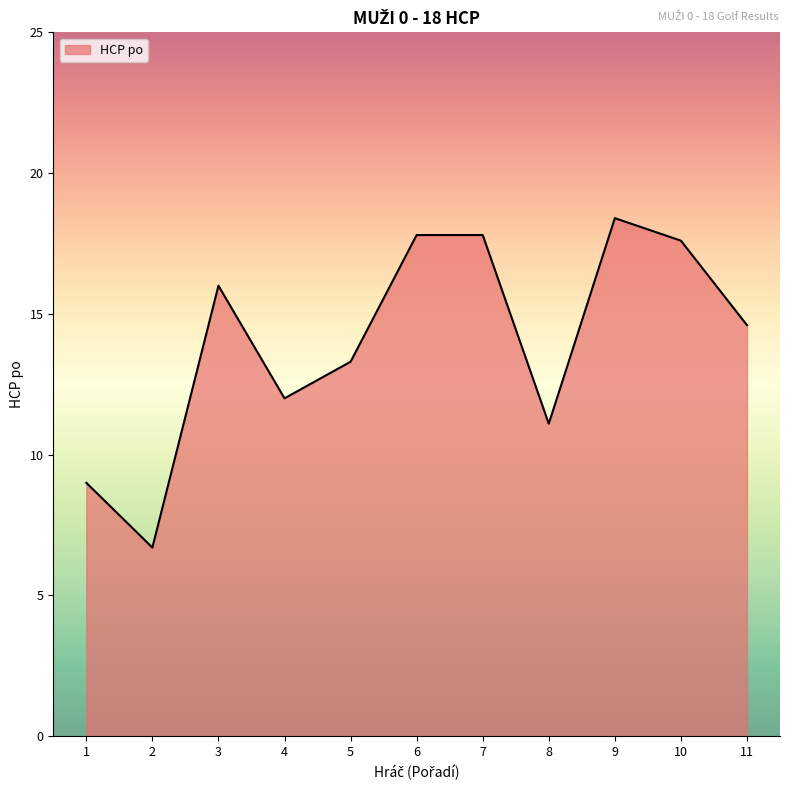

True or false: the data shows 3.2 at 8.

False